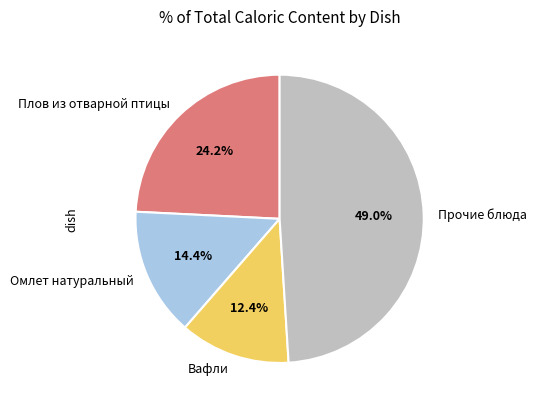

Which slice is the largest?

Прочие блюда